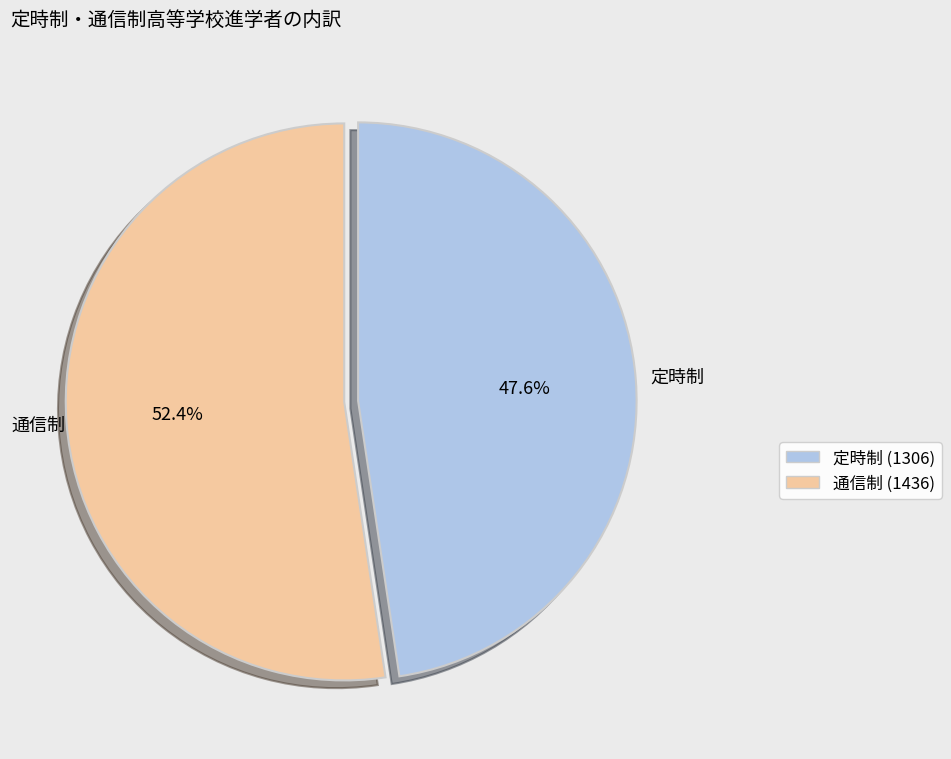

Count the number of slices in the pie.

2